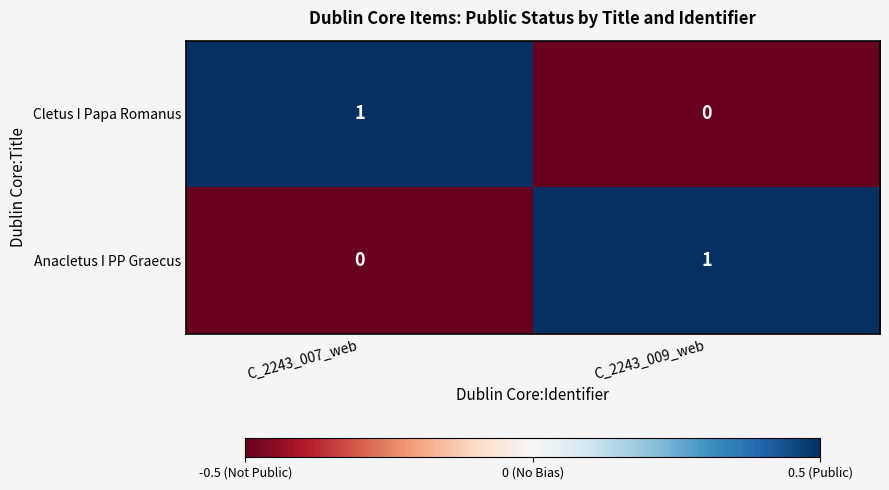

At how many categories does at least one series exceed 0?

2